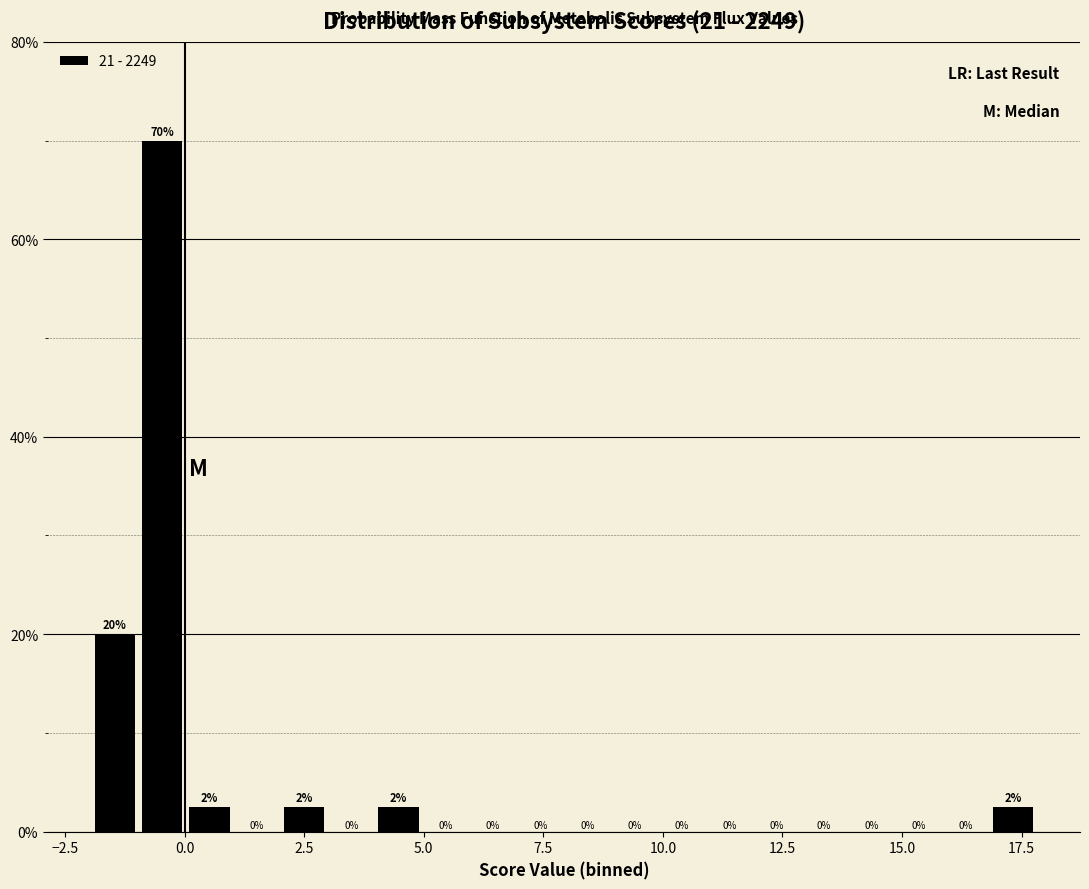

Read against the x-axis, roughly where is the centre of the tallest bar?

-0.5